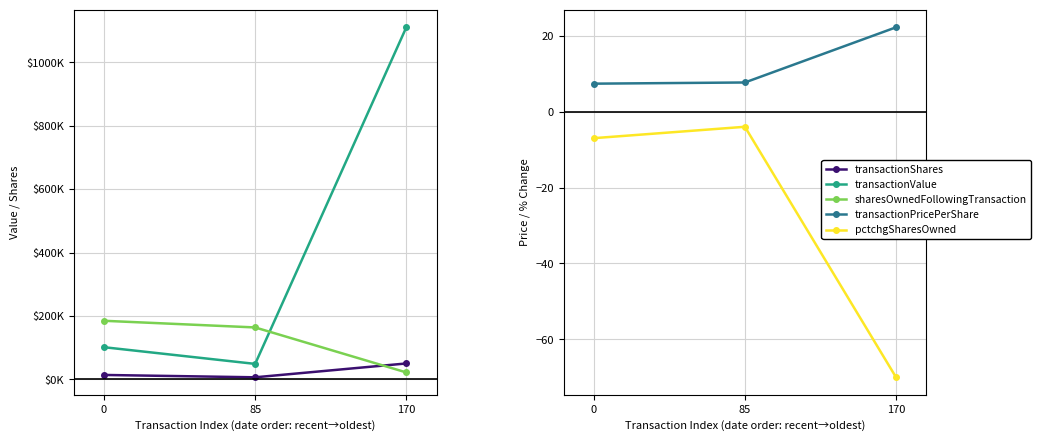

At which category is the sum across all series the highest?

170